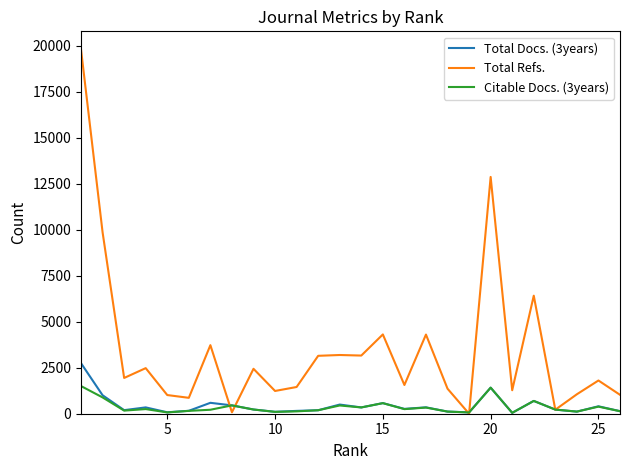

List the series in order of their peak value, highest first.

Total Refs., Total Docs. (3years), Citable Docs. (3years)